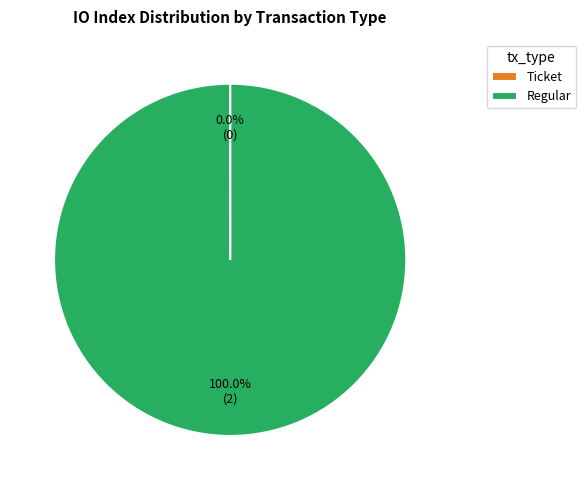

Which category has the biggest portion of the pie?

Regular